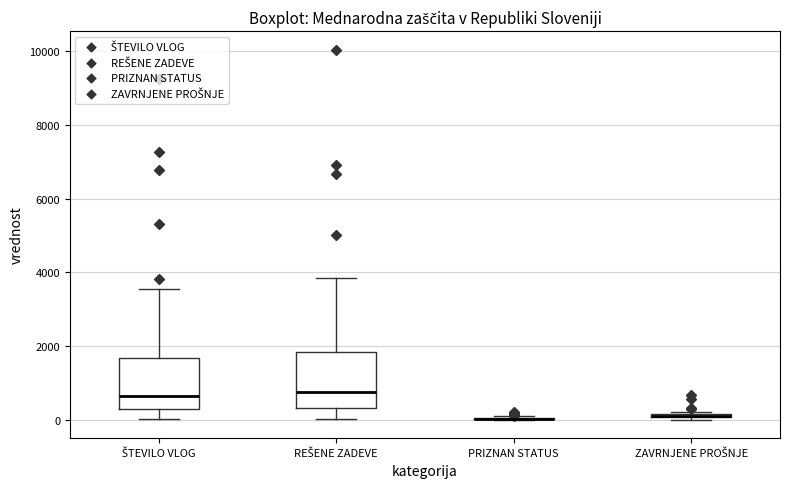

Where does the upper whisker of the box for REŠENE ZADEVE end on the y-axis? The values are not printed on the chart, so give them approximately, as read against the axis.

3800